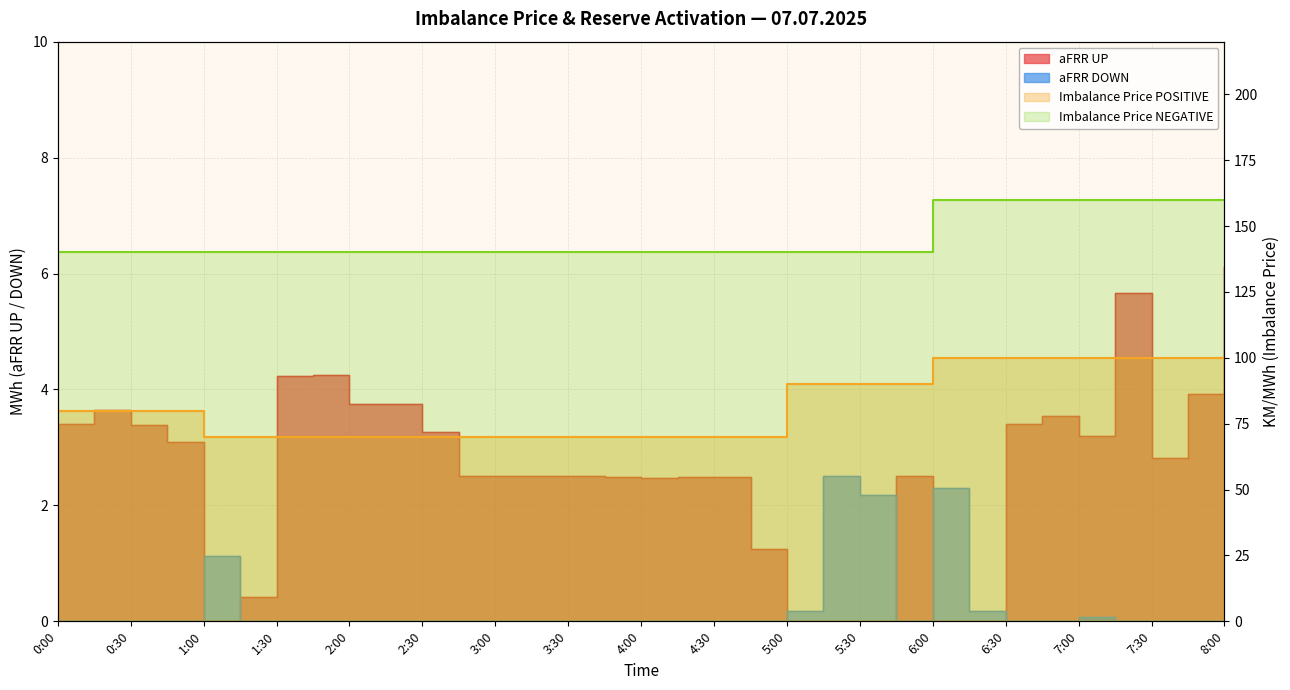

Is it true that Imbalance Price NEGATIVE equals 160.0 at 6:45?

True